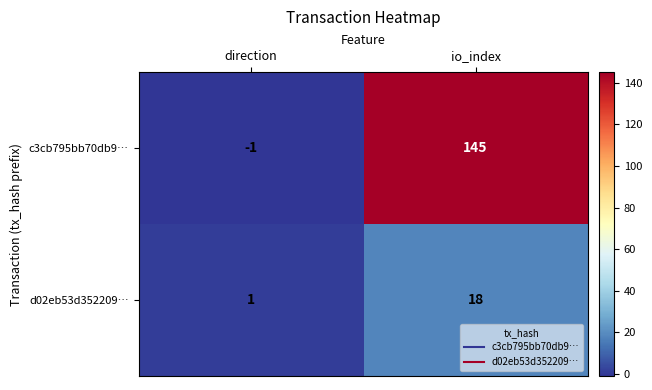

What is the sum of the c3cb795bb70db9… values at direction and io_index?

144